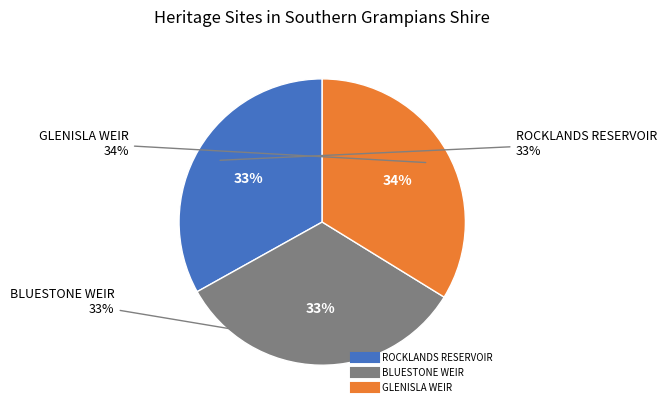

True or false: GLENISLA WEIR accounts for 44% of the total.

False